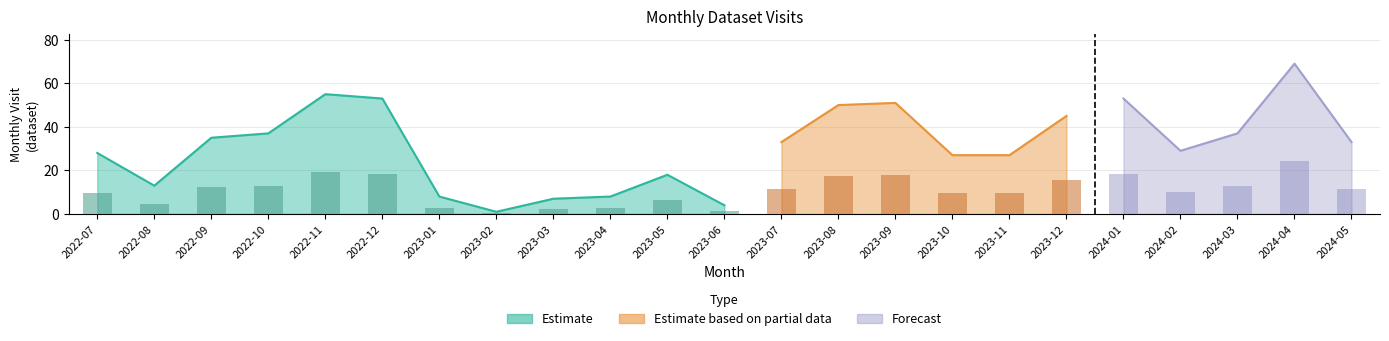

What is the smallest value displayed?

1